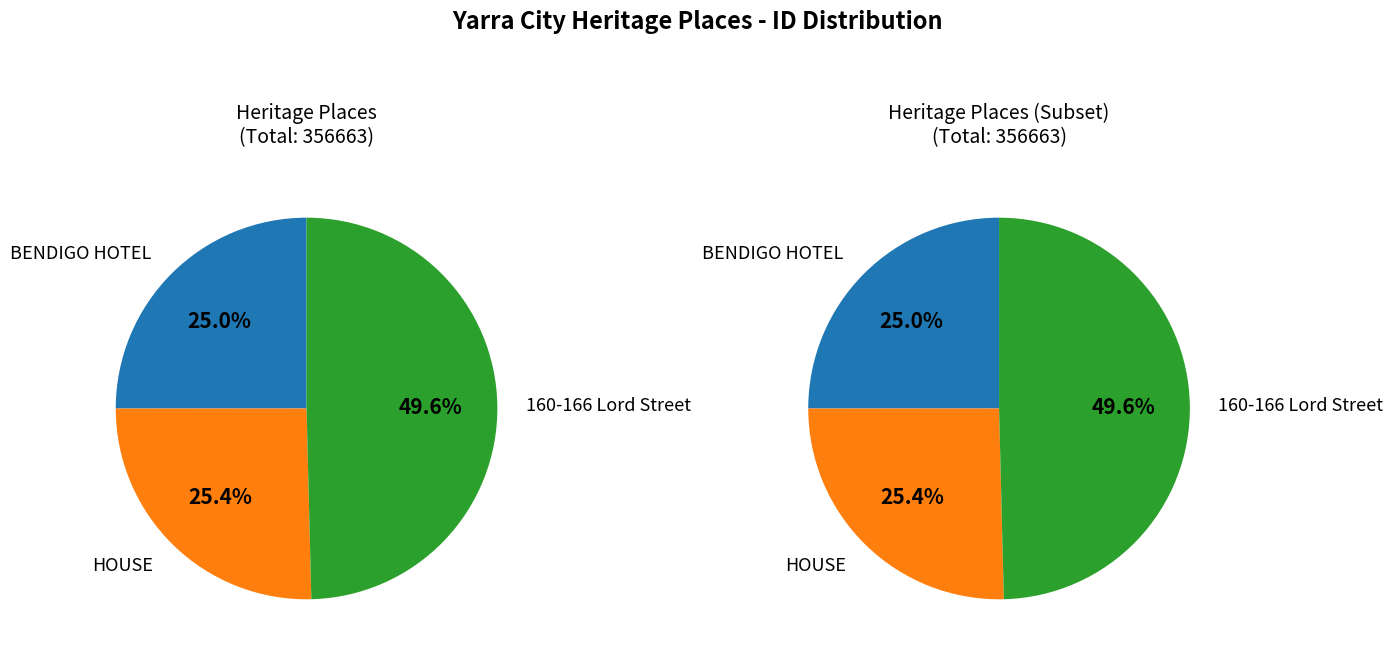

Which has a higher value, BENDIGO HOTEL or HOUSE?

HOUSE